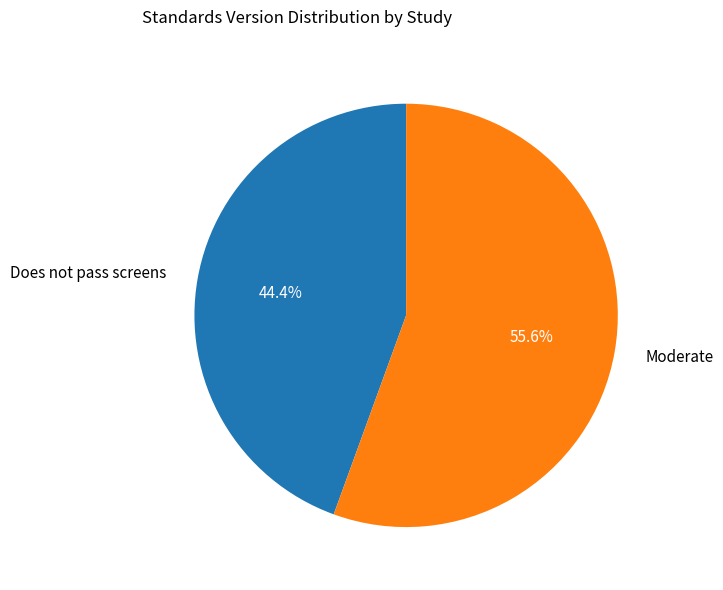

Combined, do Does not pass screens and Moderate account for over 50%?

Yes